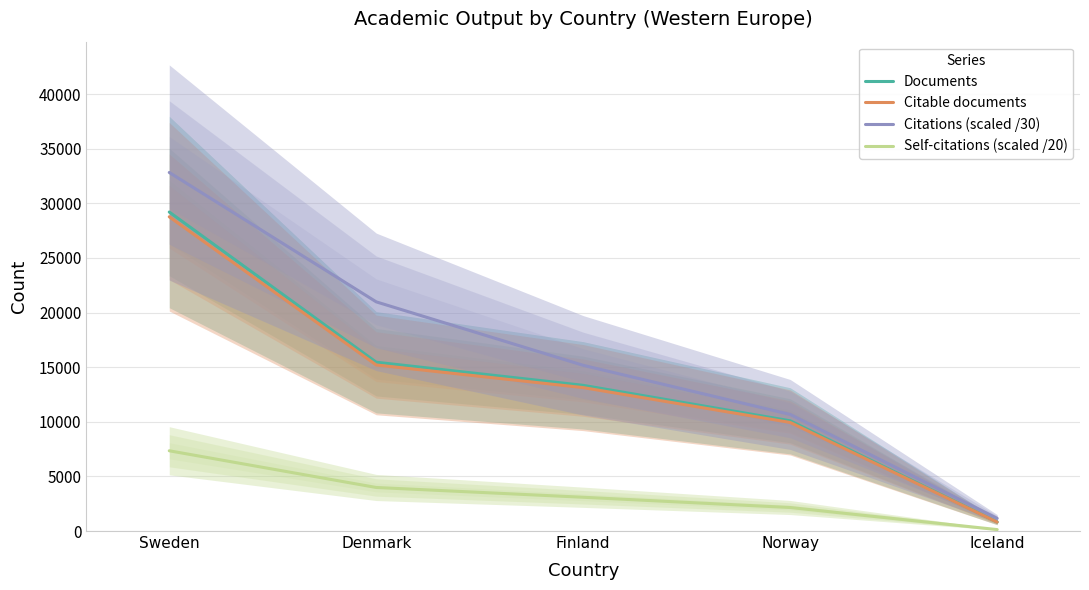

At Denmark, list the series in order from largest to smallest.

Citations (scaled /30), Documents, Citable documents, Self-citations (scaled /20)